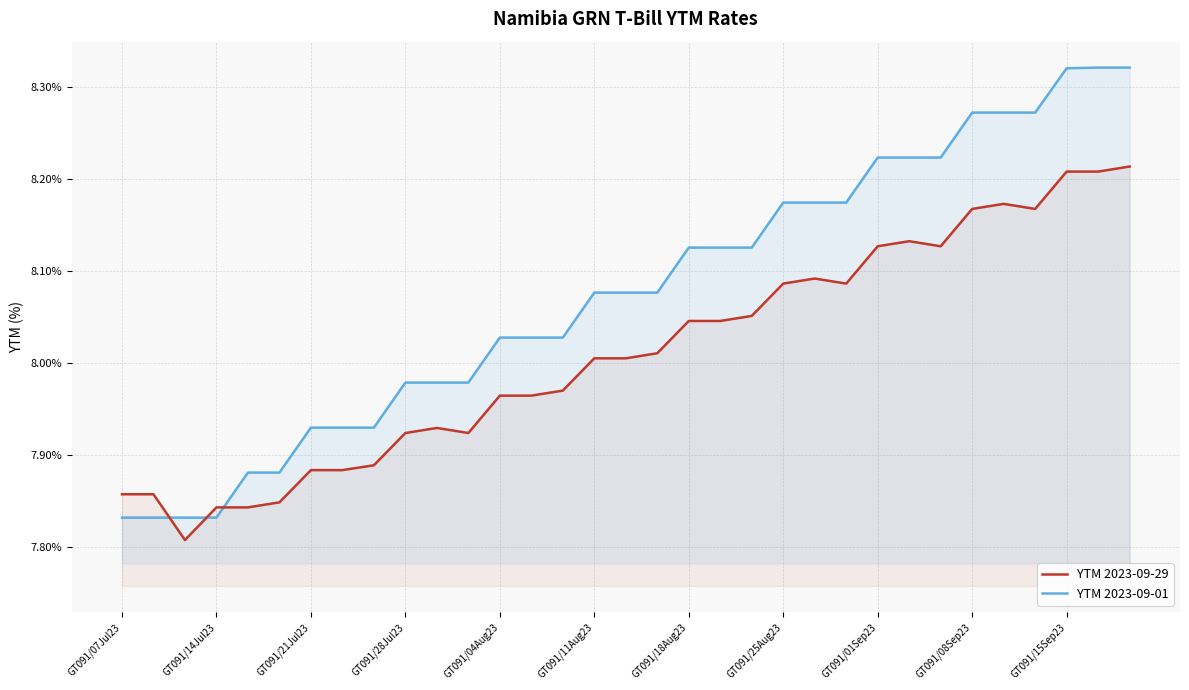

How many values in the YTM 2023-09-01 series exceed 8?

21